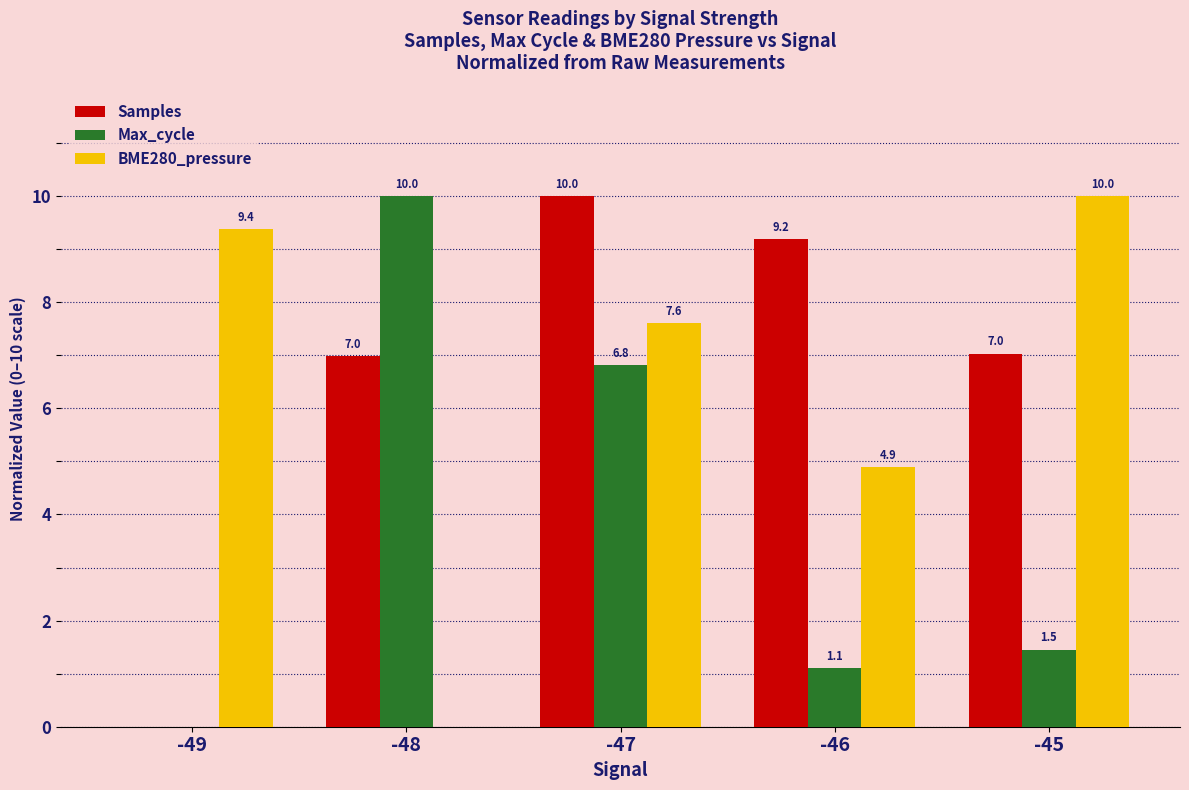

What is the sum of all BME280_pressure values?

31.9